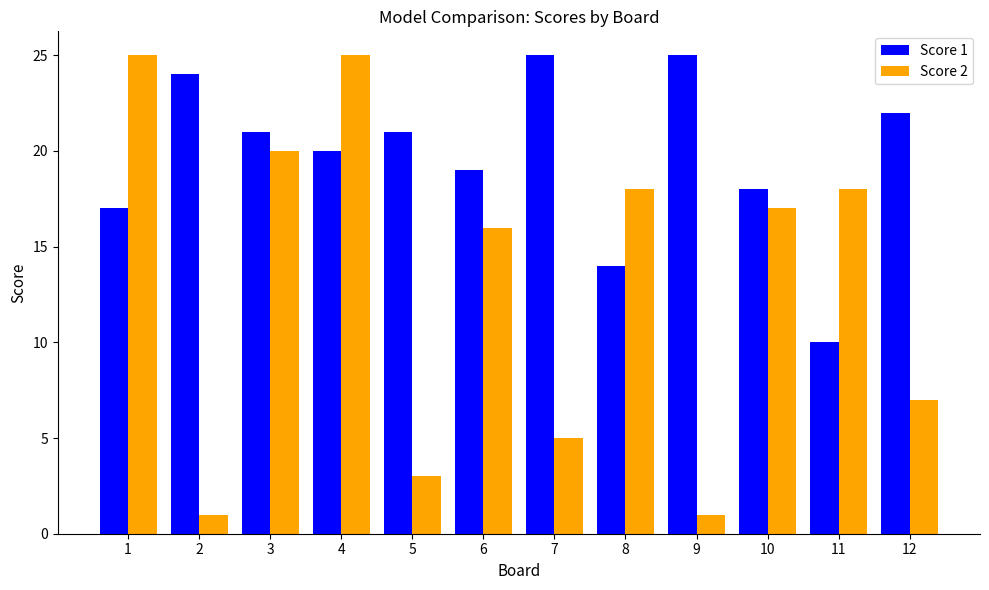

Rank the series at 11 from lowest to highest value.

Score 1, Score 2